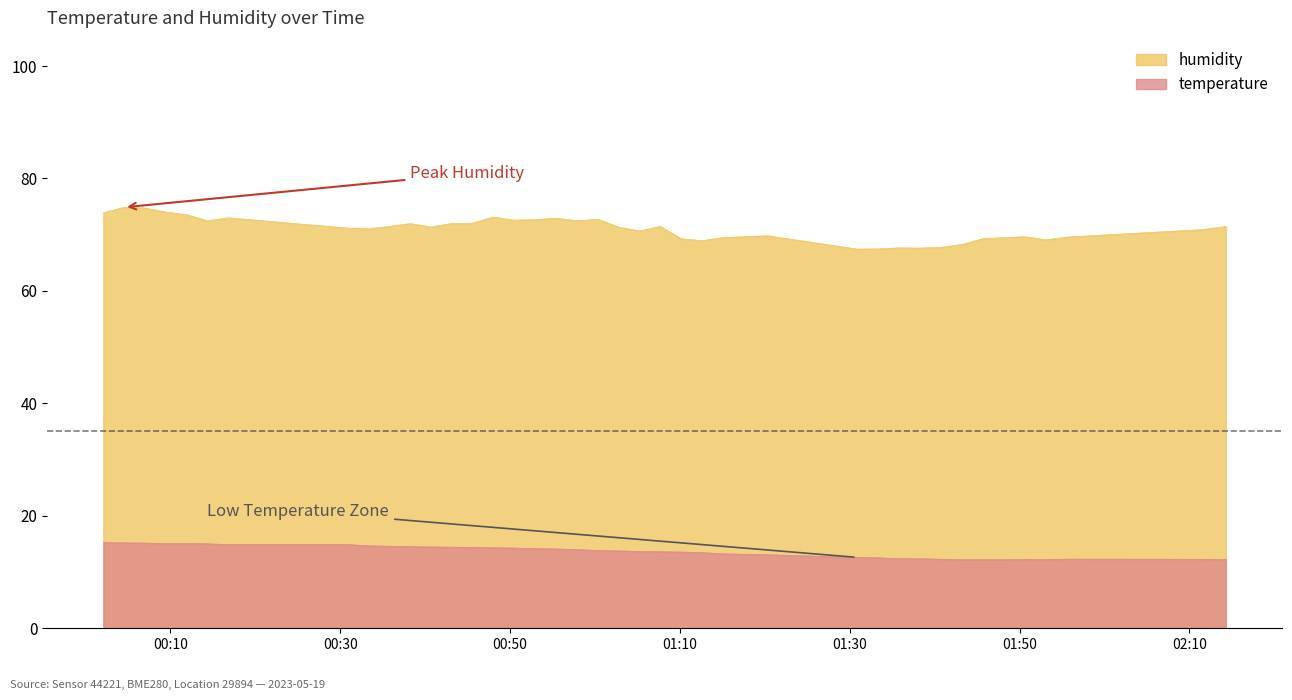

How many lines are shown in the chart?

2